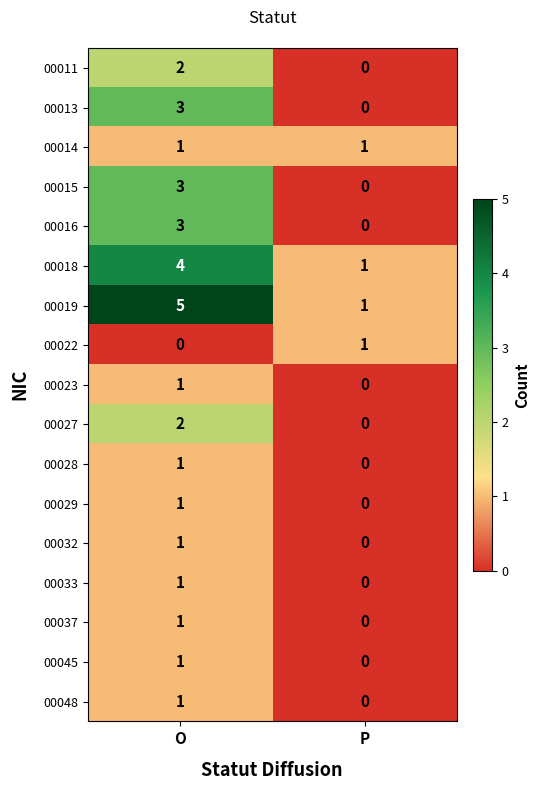

What is the spread (max minus min) of values at P?

1